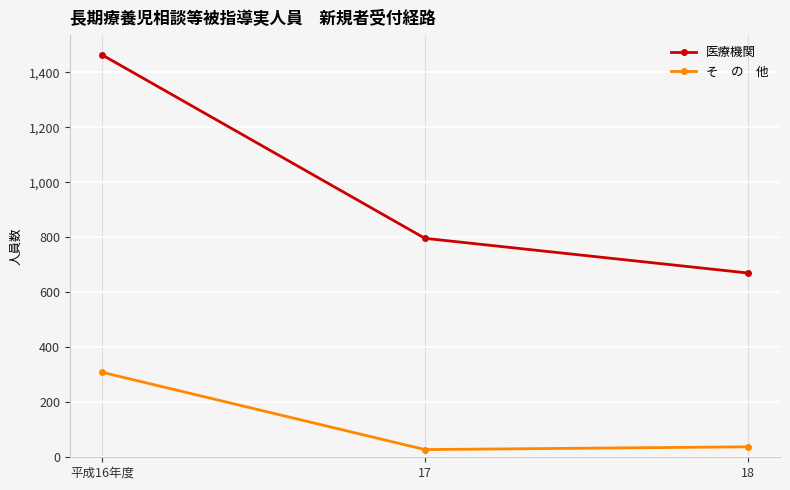

At which category is the sum across all series the highest?

平成16年度